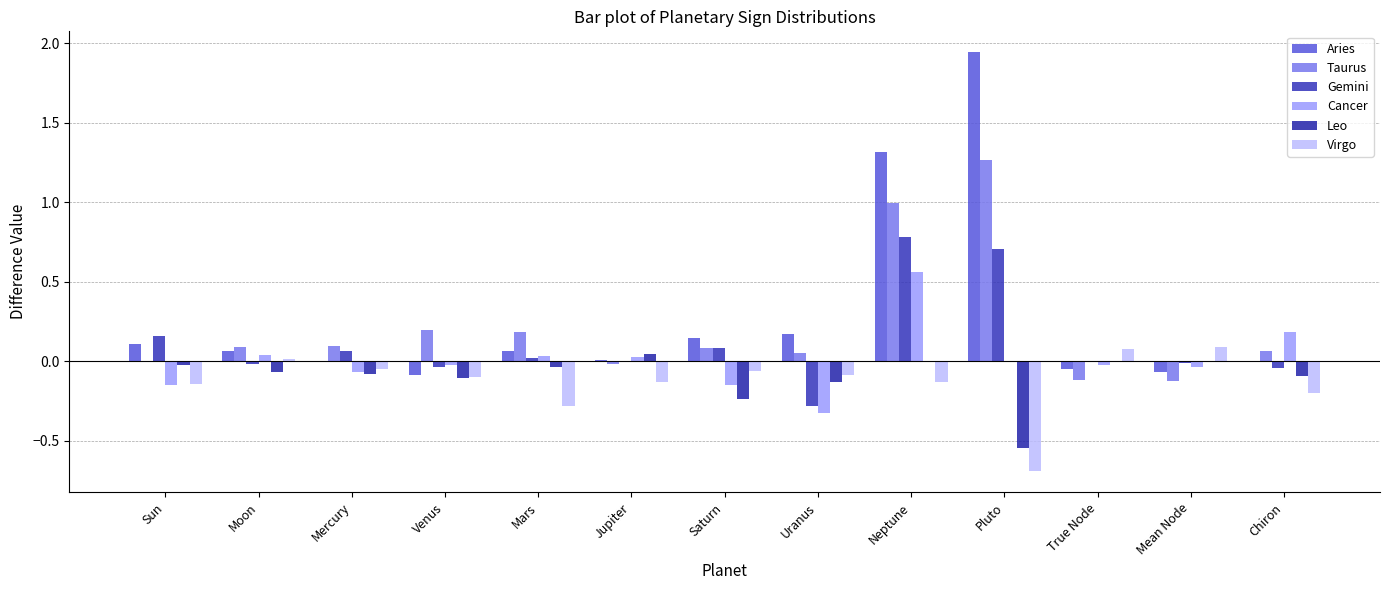

The Gemini series shows 0.0 at Mercury. True or false?

False